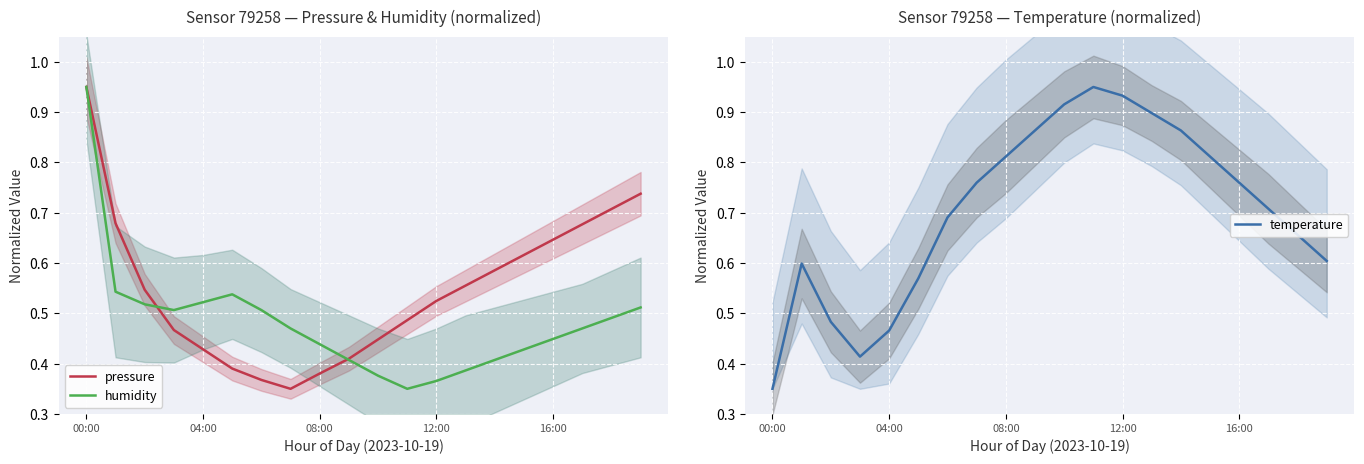

Which series changed the most between 6 and 13?

temperature